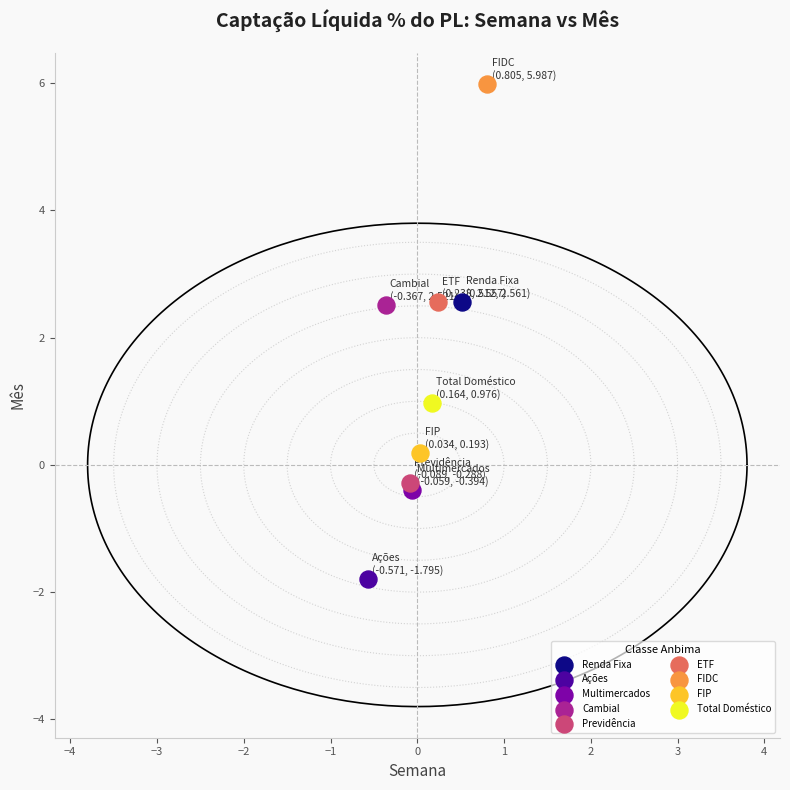

What are all the series names shown in the legend?

Renda Fixa, Ações, Multimercados, Cambial, Previdência, ETF, FIDC, FIP, Total Doméstico